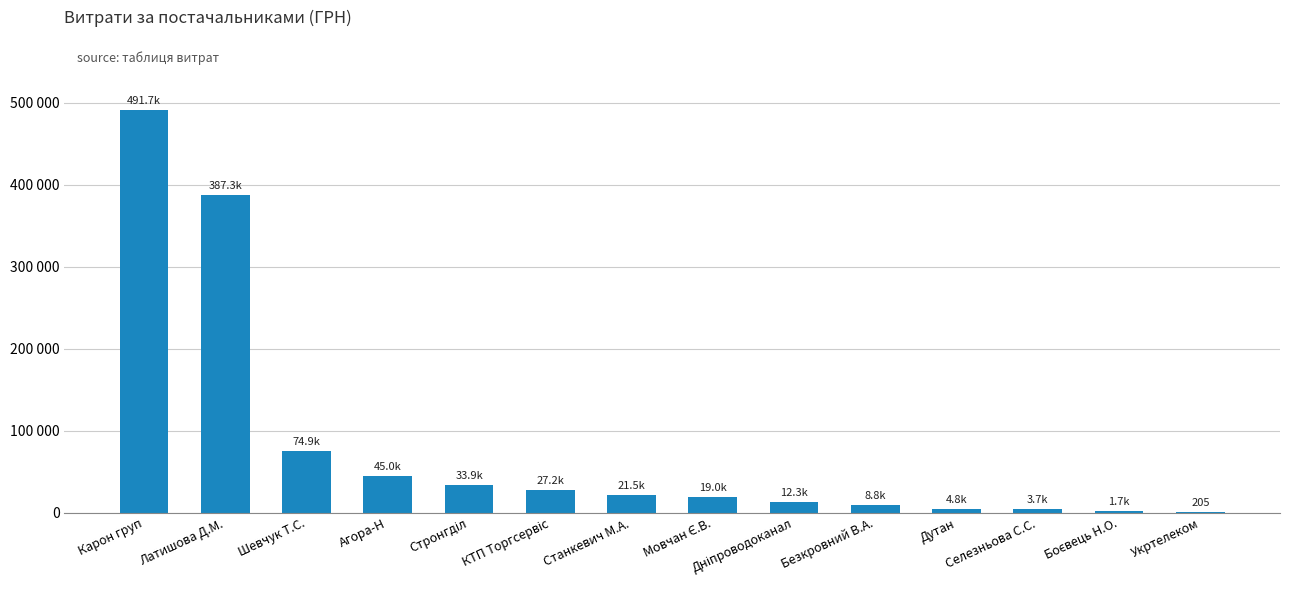

Count the number of categories in the chart.

14